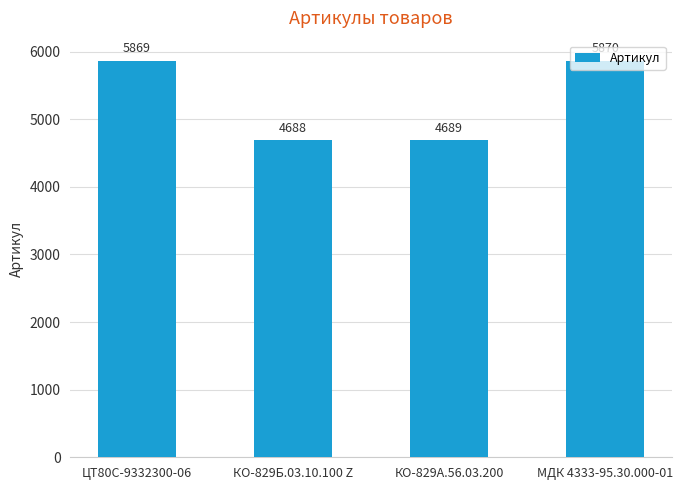

Count the number of categories in the chart.

4